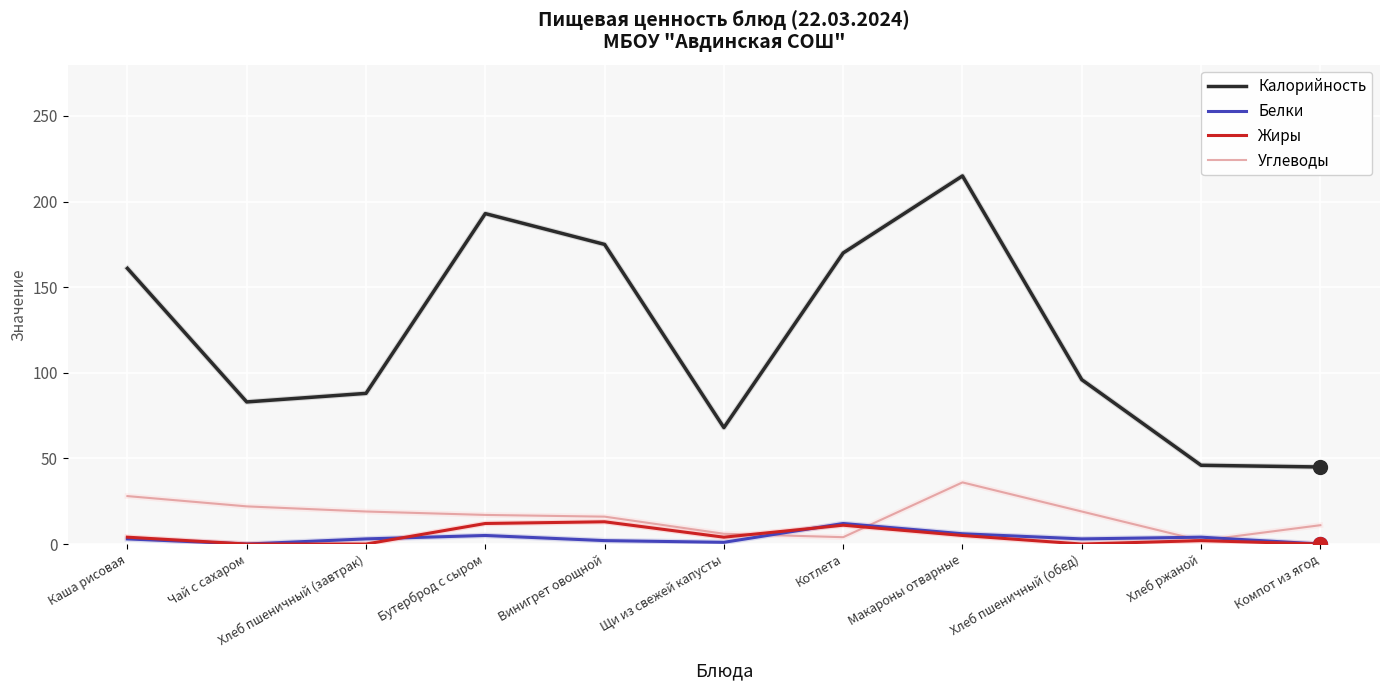

Between Котлета and Хлеб пшеничный (обед), which series saw the biggest shift?

Калорийность